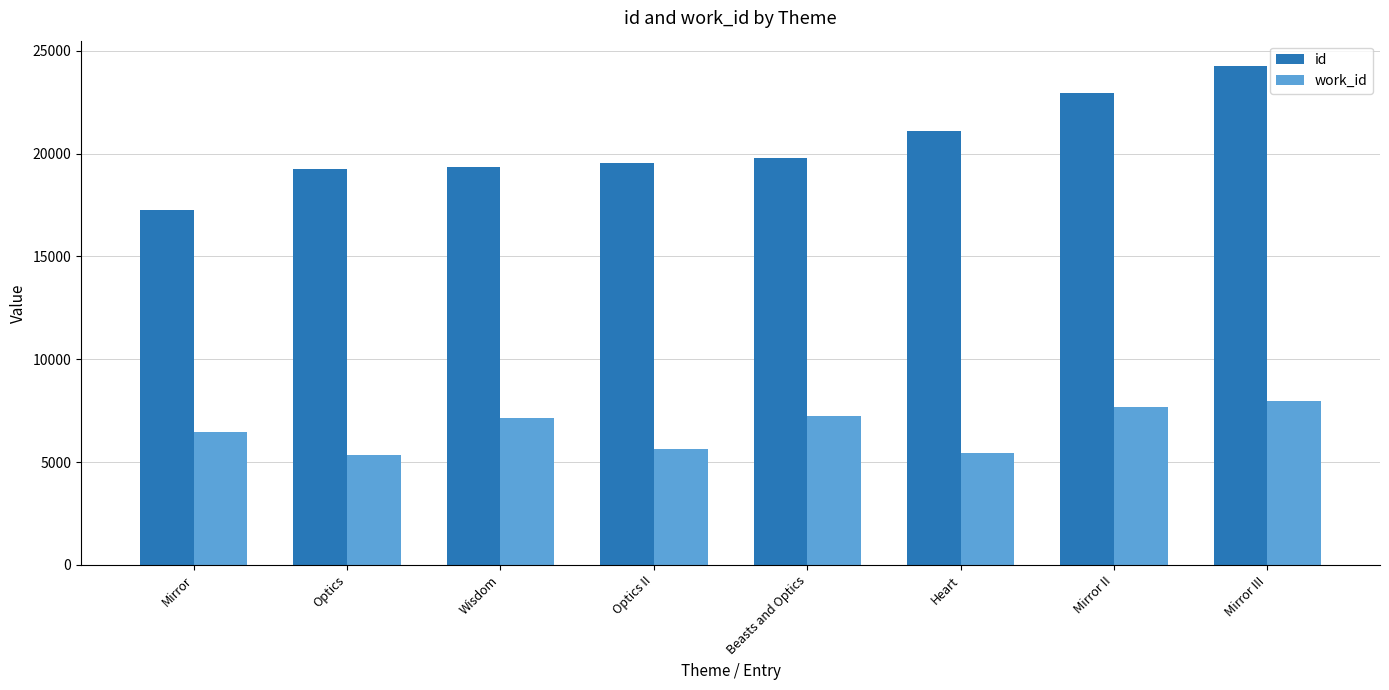

Read the work_id value at Mirror III.

7982